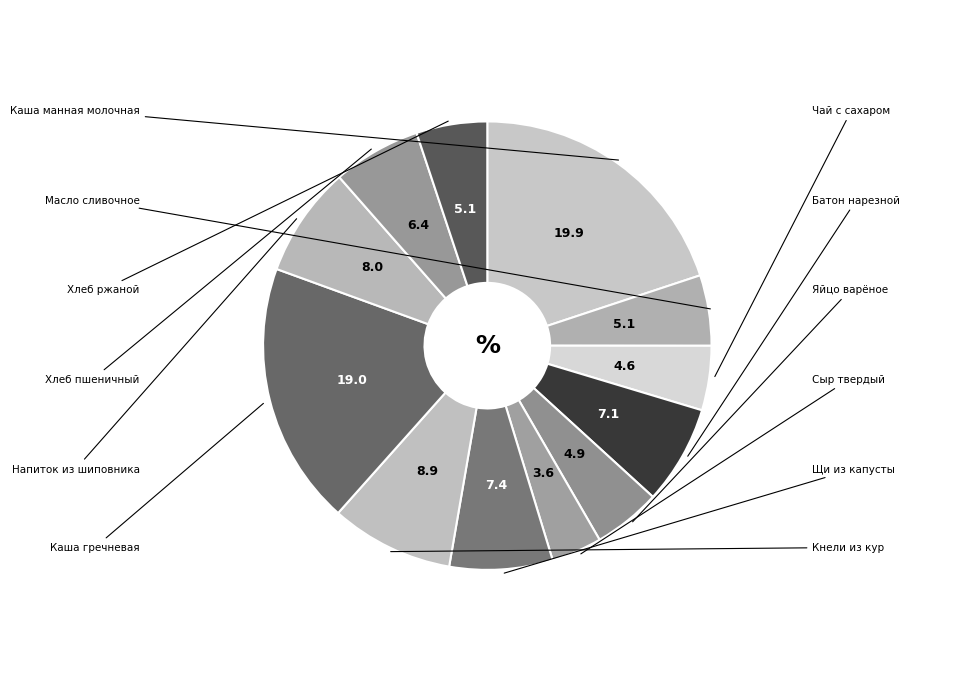

How many slices are in this pie chart?

12